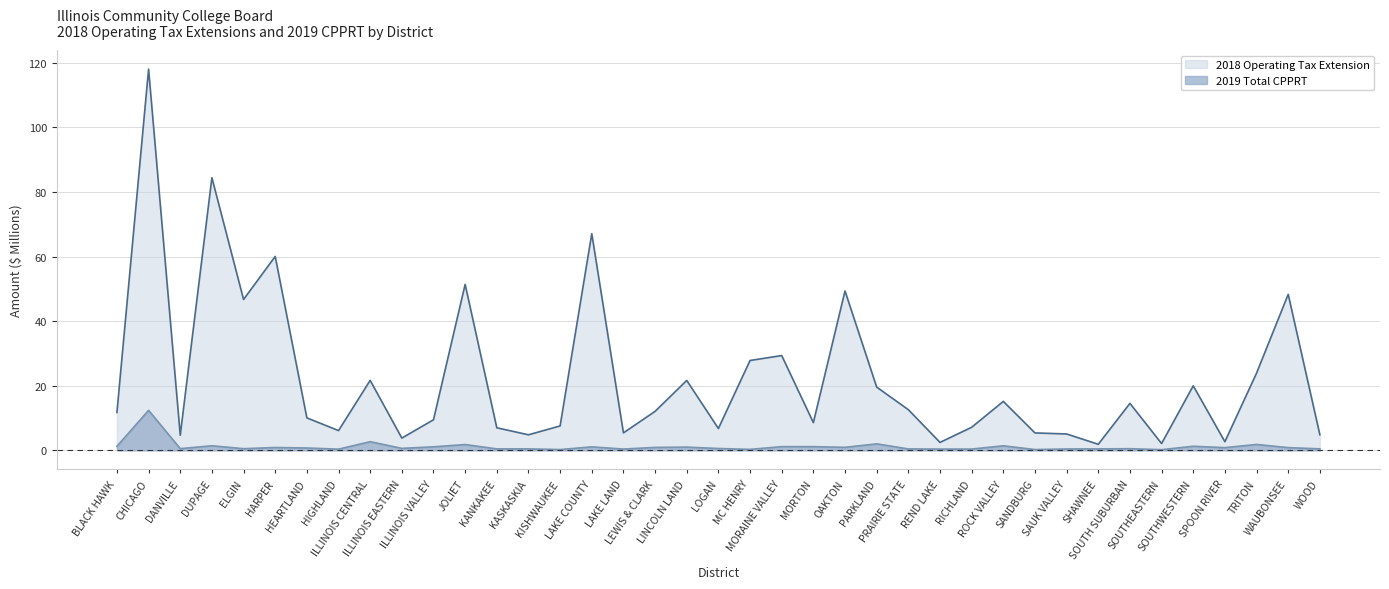

Which series has the largest total across all categories?

2018 Operating Tax Extension